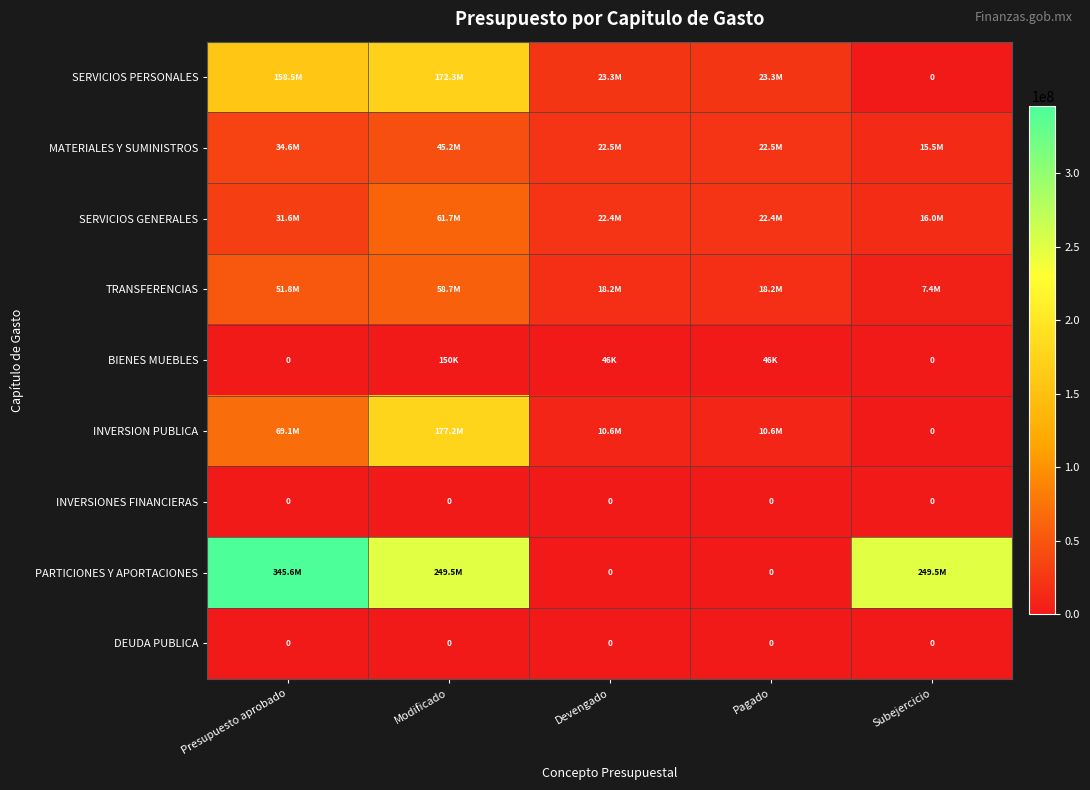

Where does the BIENES MUEBLES series first go above 45819?

Modificado